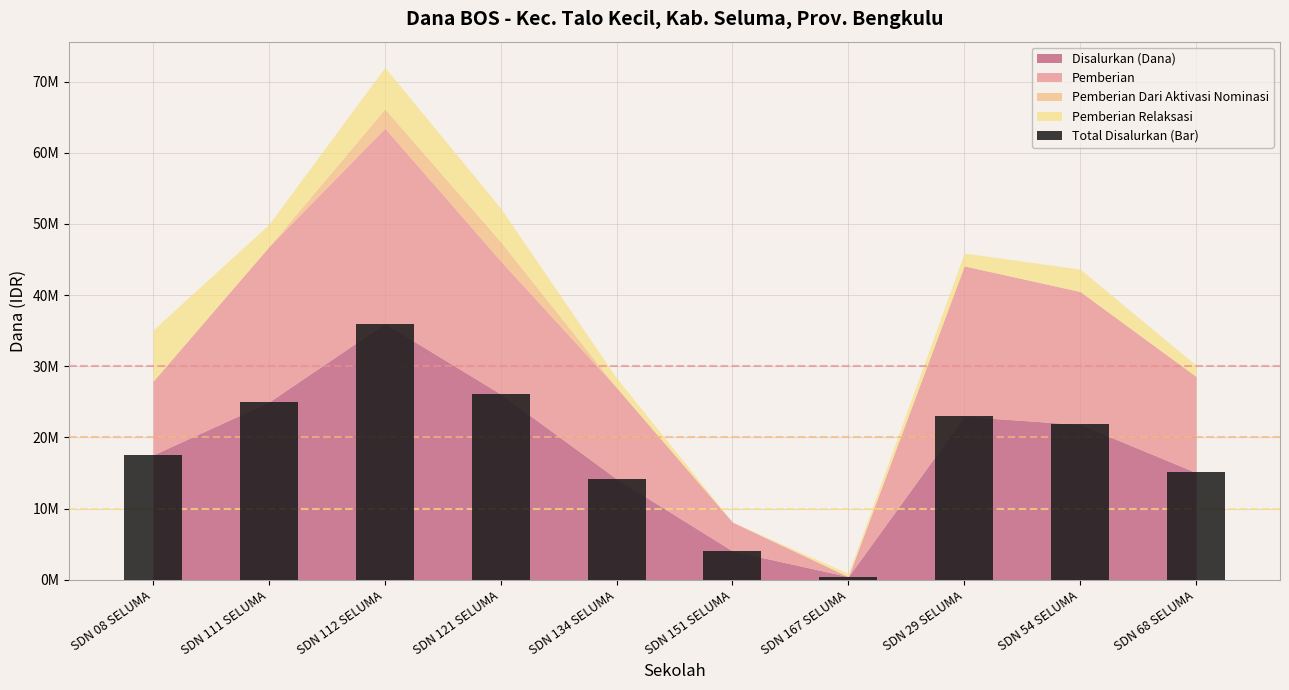

Where does the data first go above 21825000?

SDN 111 SELUMA